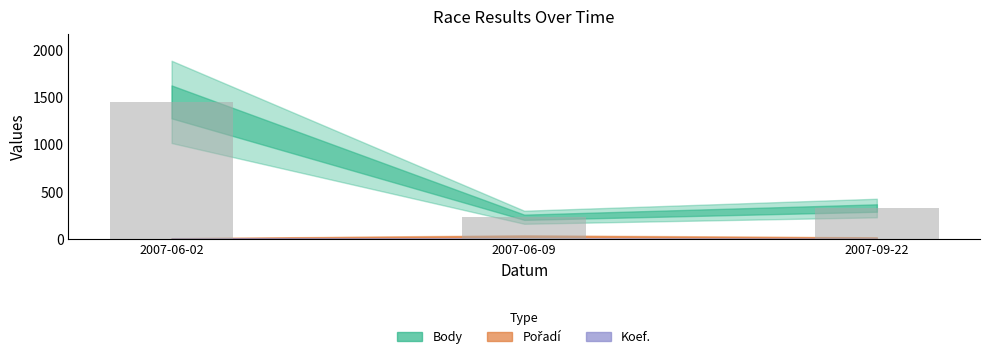

What position from the left is 2007-09-22?

3